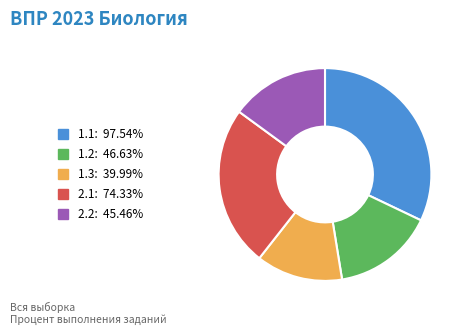

How many slices are in this pie chart?

5